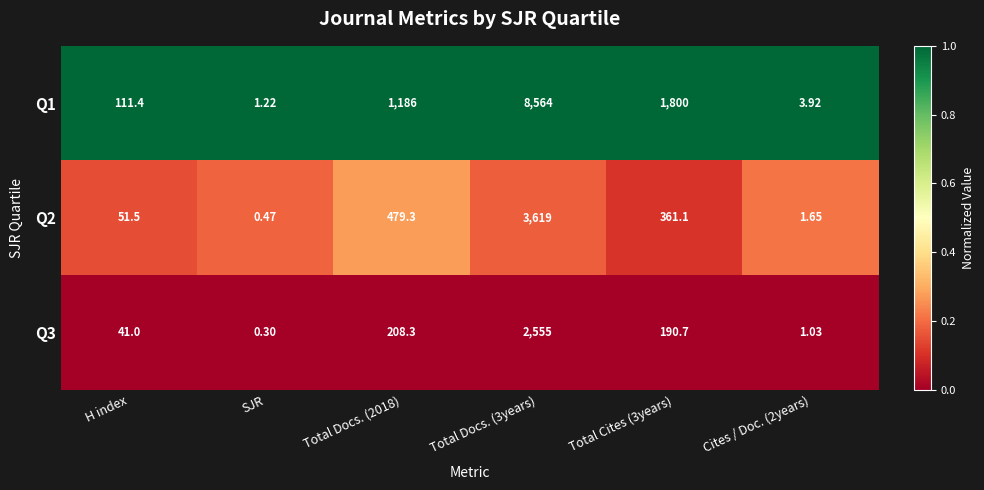

Rank the series by their maximum value, from lowest to highest.

Q3, Q2, Q1